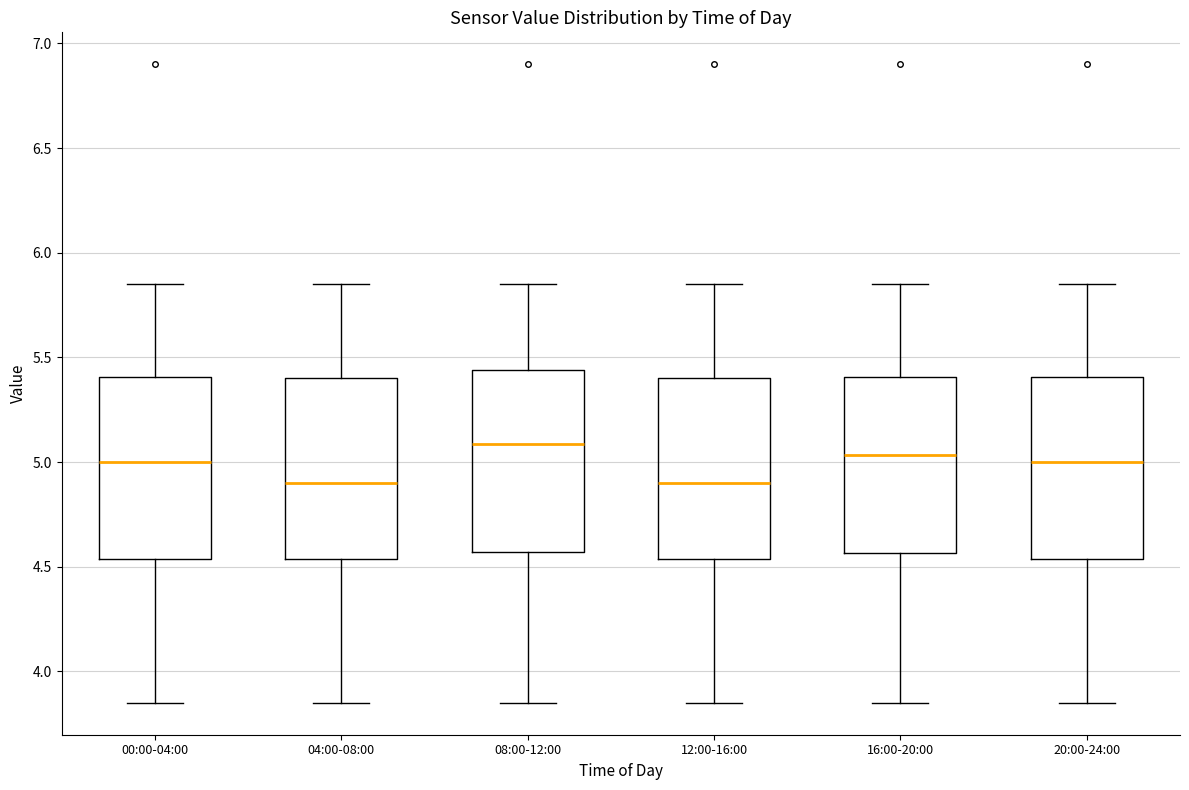

Reading left to right, read every box against the y-axis: the position of its median line, the range the box covers, and the ends of its whiskers. The values are not printed on the chart, so give them approximately, as read against the axis.

00:00-04:00: median 5.00, box 4.55 to 5.40, whiskers 3.85 to 5.85
04:00-08:00: median 4.90, box 4.55 to 5.40, whiskers 3.85 to 5.85
08:00-12:00: median 5.10, box 4.55 to 5.45, whiskers 3.85 to 5.85
12:00-16:00: median 4.90, box 4.55 to 5.40, whiskers 3.85 to 5.85
16:00-20:00: median 5.05, box 4.55 to 5.40, whiskers 3.85 to 5.85
20:00-24:00: median 5.00, box 4.55 to 5.40, whiskers 3.85 to 5.85